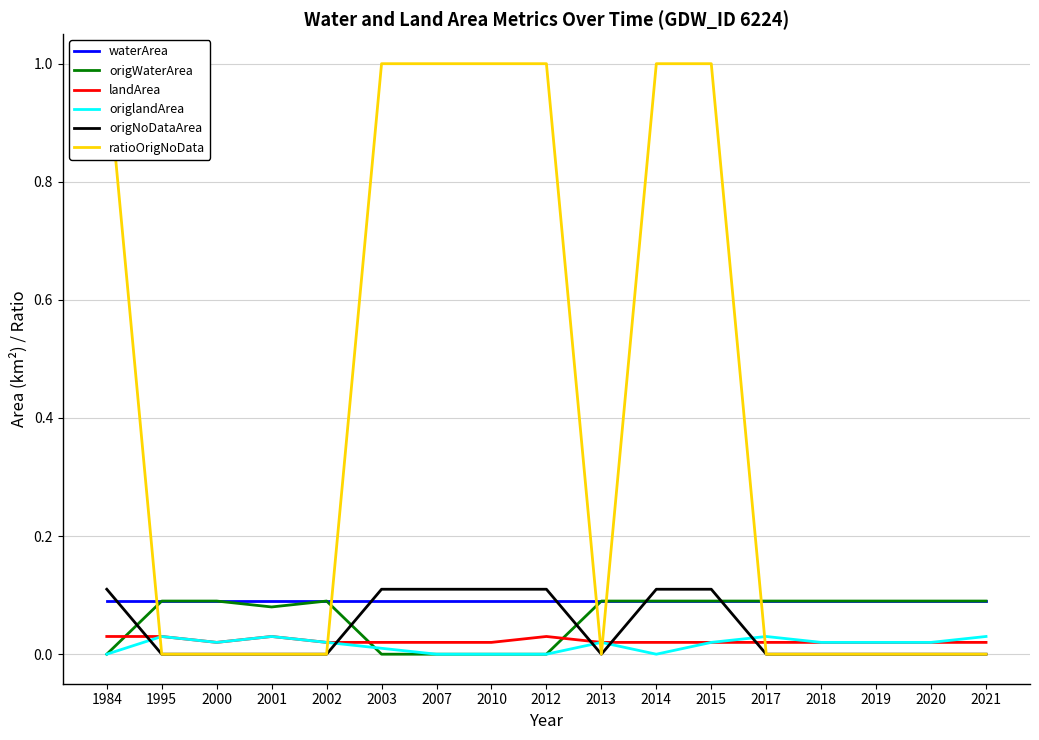

Where is the first local minimum for ratioOrigNoData?

2013